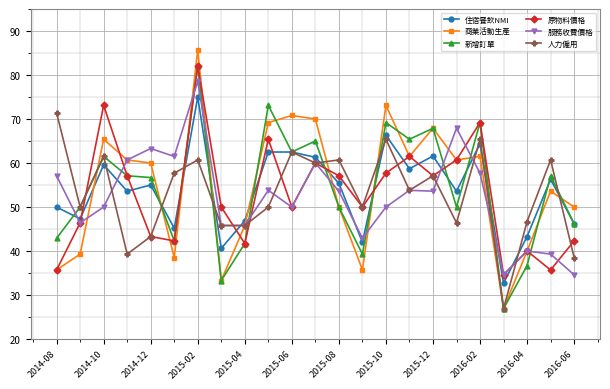

Which series has the largest range (max minus min)?

商業活動生產